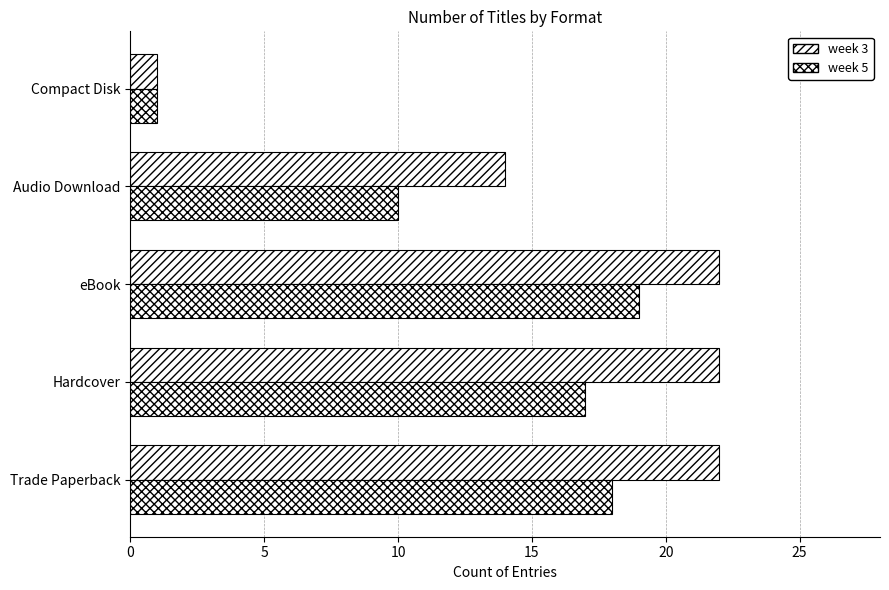

List the series in order of their peak value, lowest first.

week 5, week 3